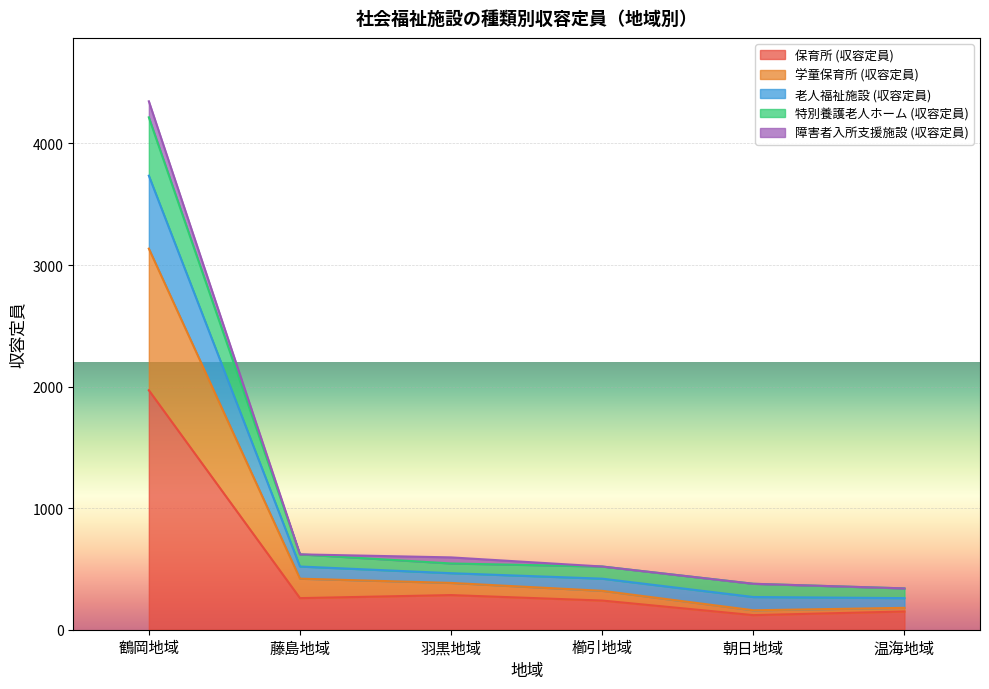

Count the number of categories in the chart.

6